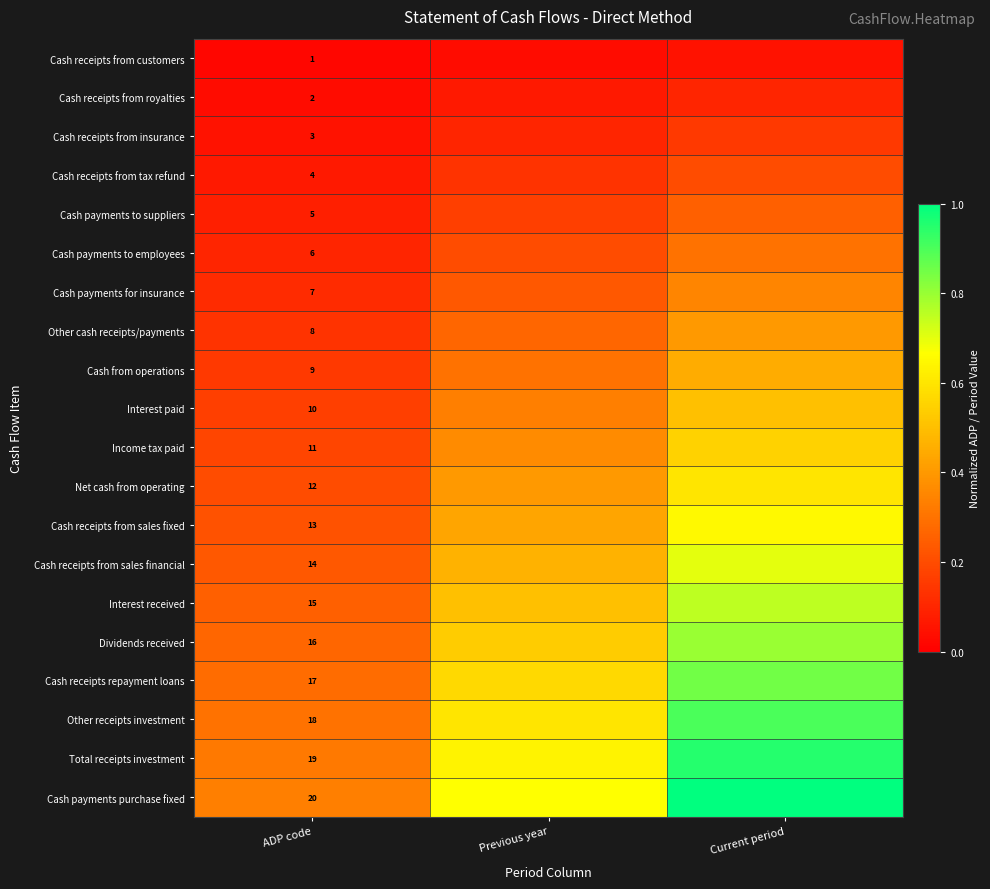

Is the value of Cash receipts from royalties at ADP code greater than the value of Cash receipts from sales fixed at ADP code?

No